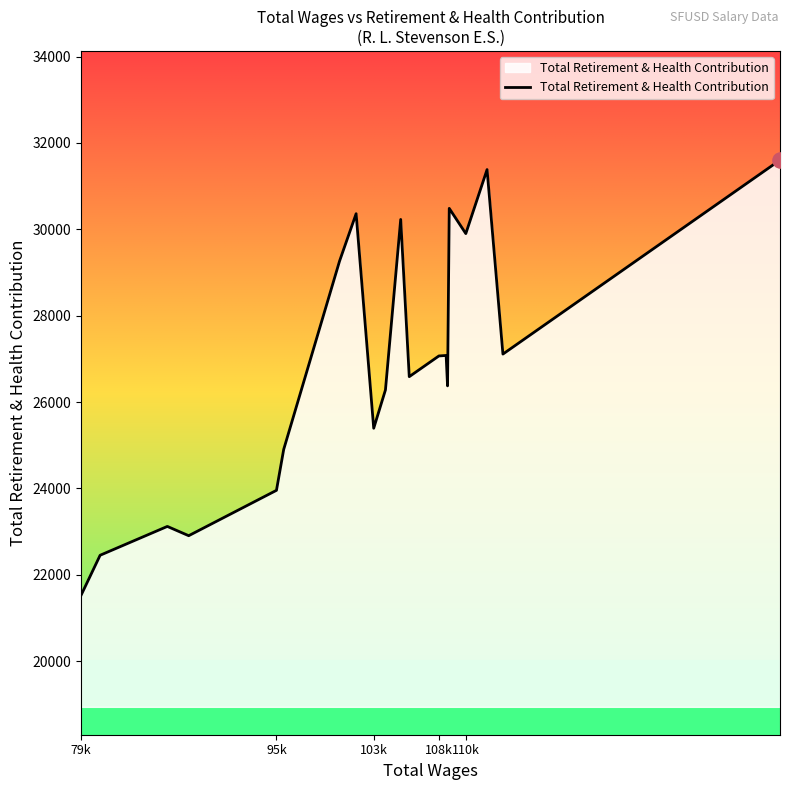

What is the minimum value shown in the chart?

21521